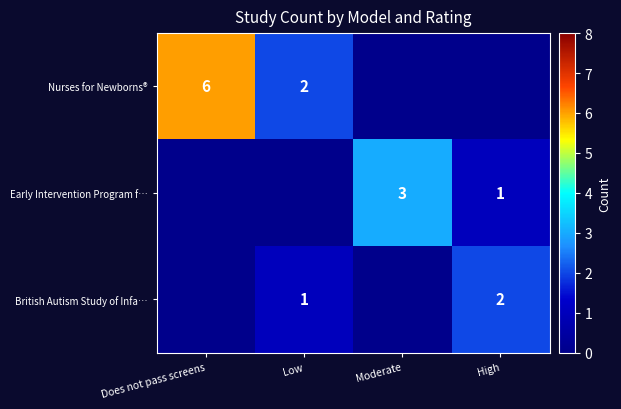

Is the value of row_1 at Moderate greater than the value of row_0 at Low?

Yes